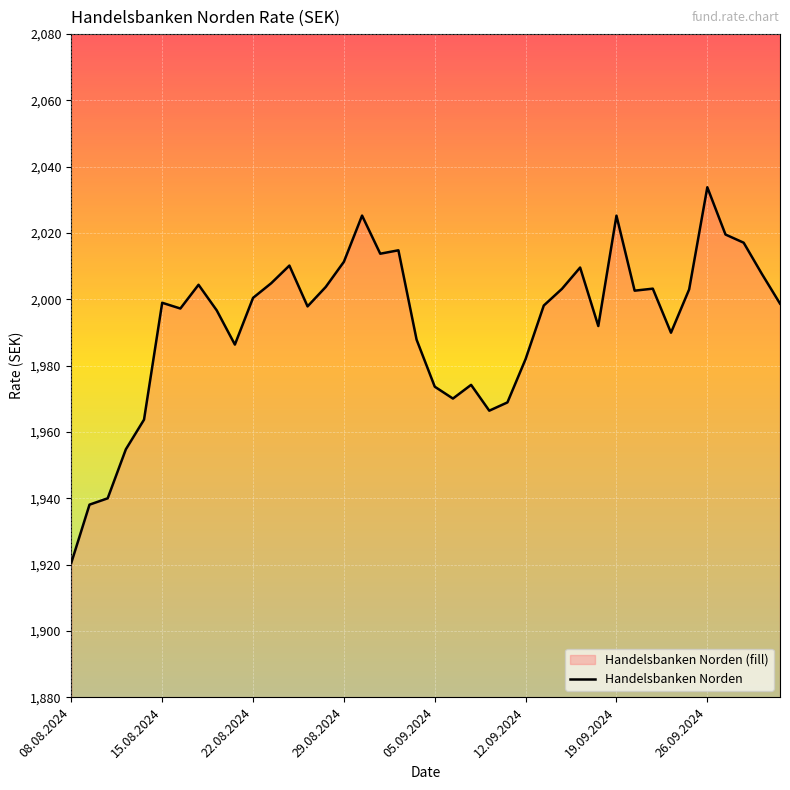

How many interior local valleys (lower than both neighbors) does the data have?

9